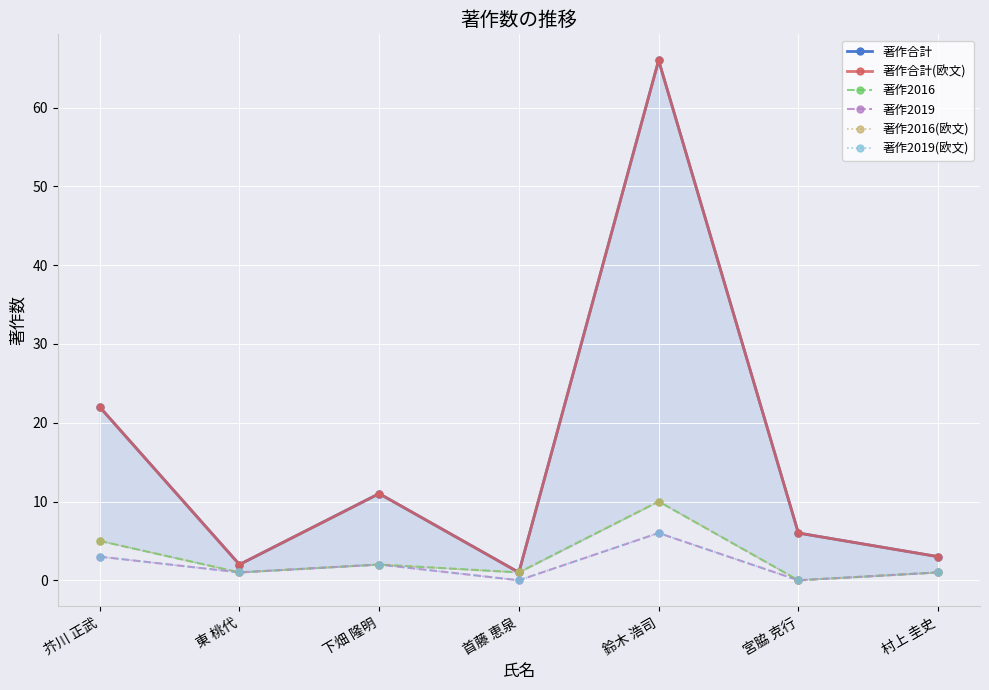

Where is the first local maximum for 著作合計(欧文)?

下畑 隆明